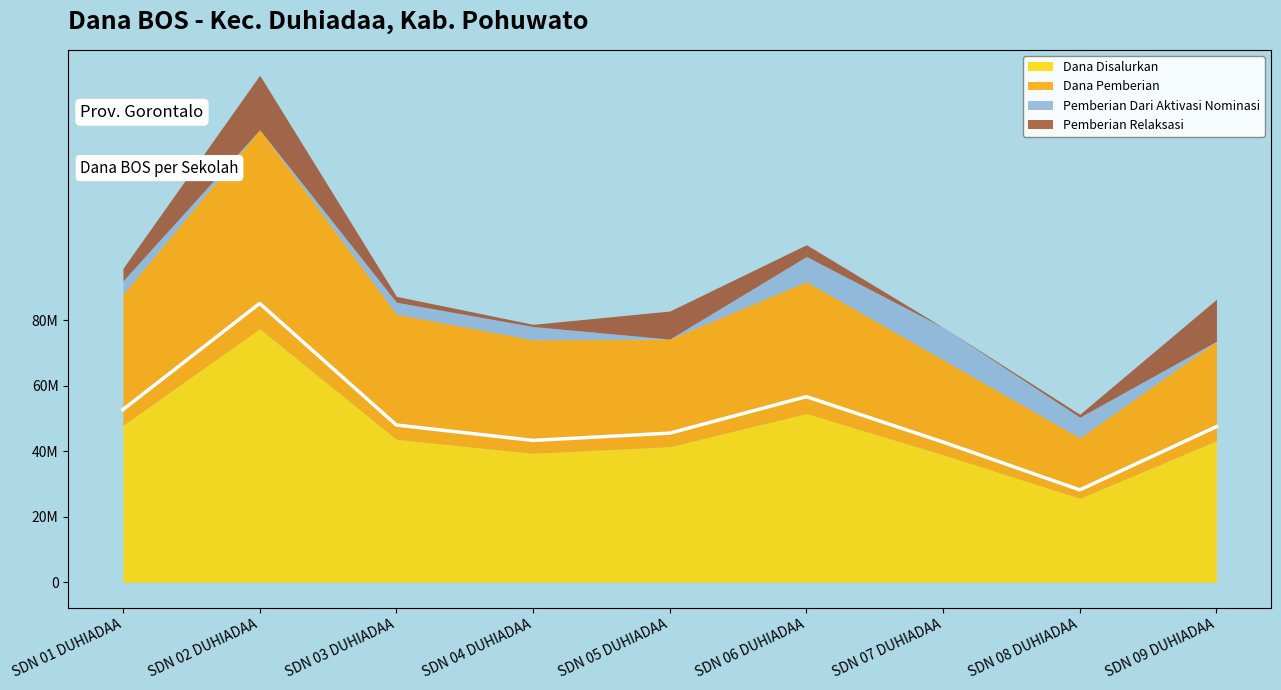

Which series has the largest range (max minus min)?

Dana Disalurkan